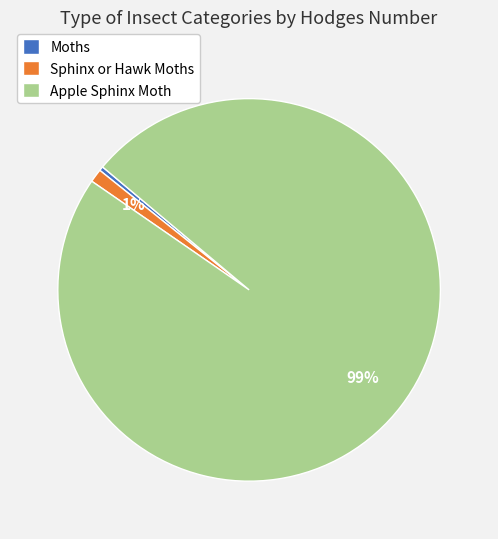

To the nearest percent, what is the combined percentage of Apple Sphinx Moth and Moths?

99%